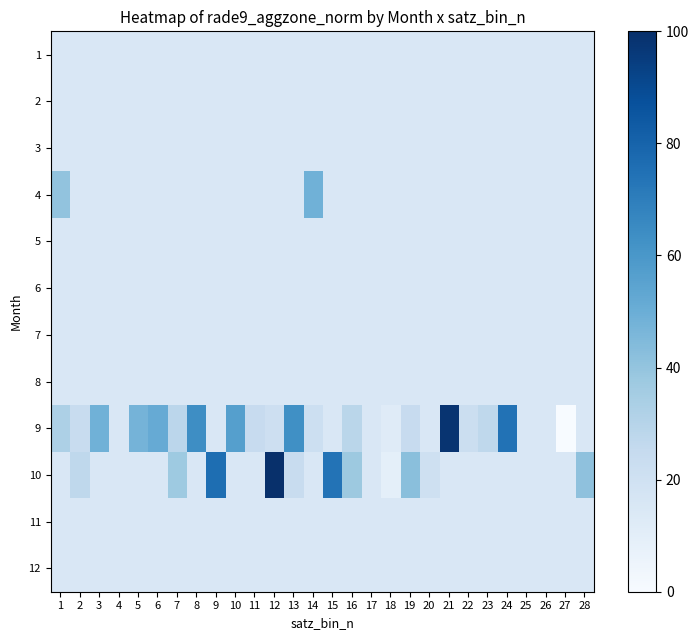

Which has a higher value, 16 or 2?

16